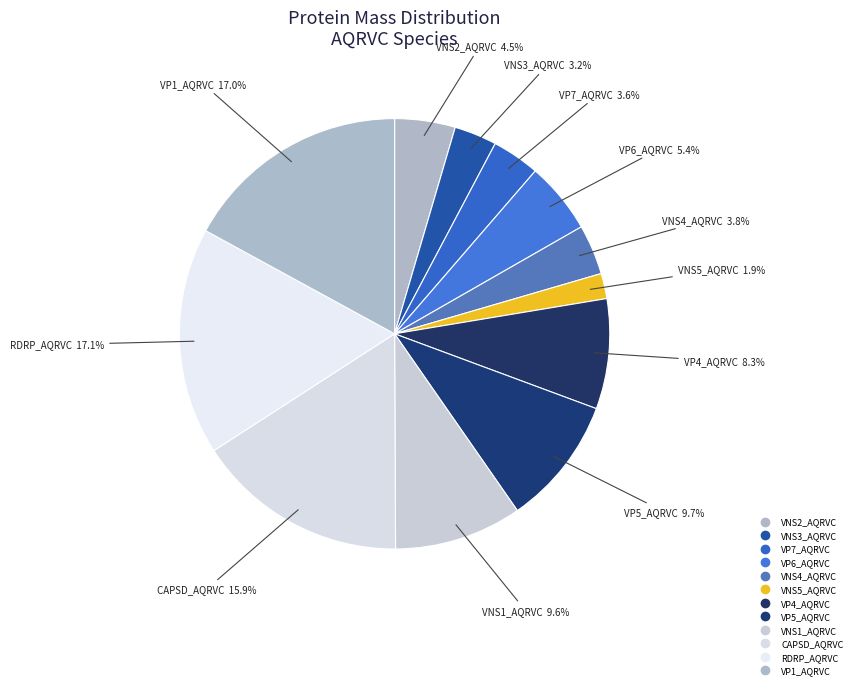

How many slices are in this pie chart?

12